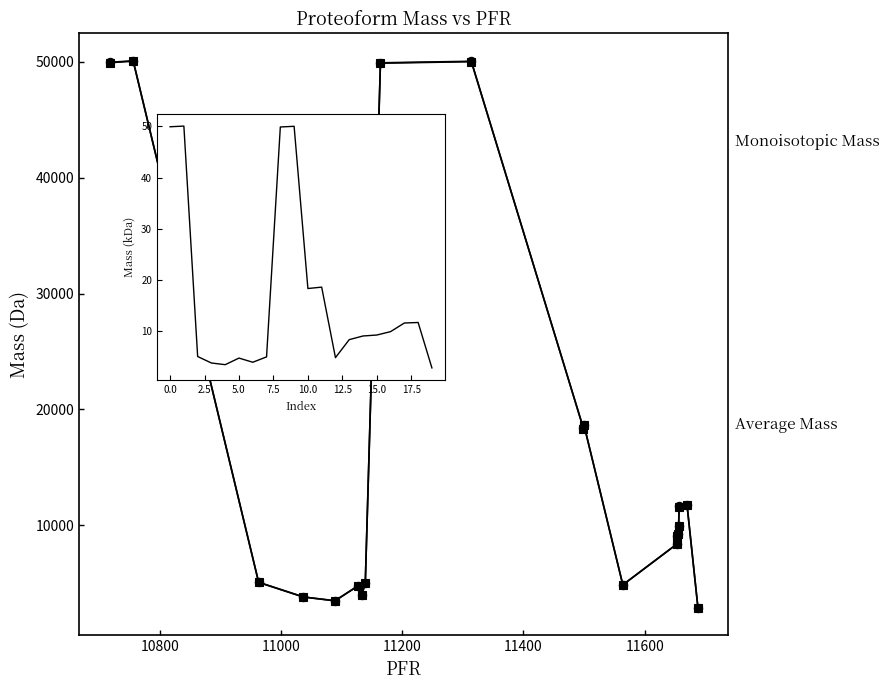

What is the difference between the second highest and minimum values in the Average Mass series?

47164.2